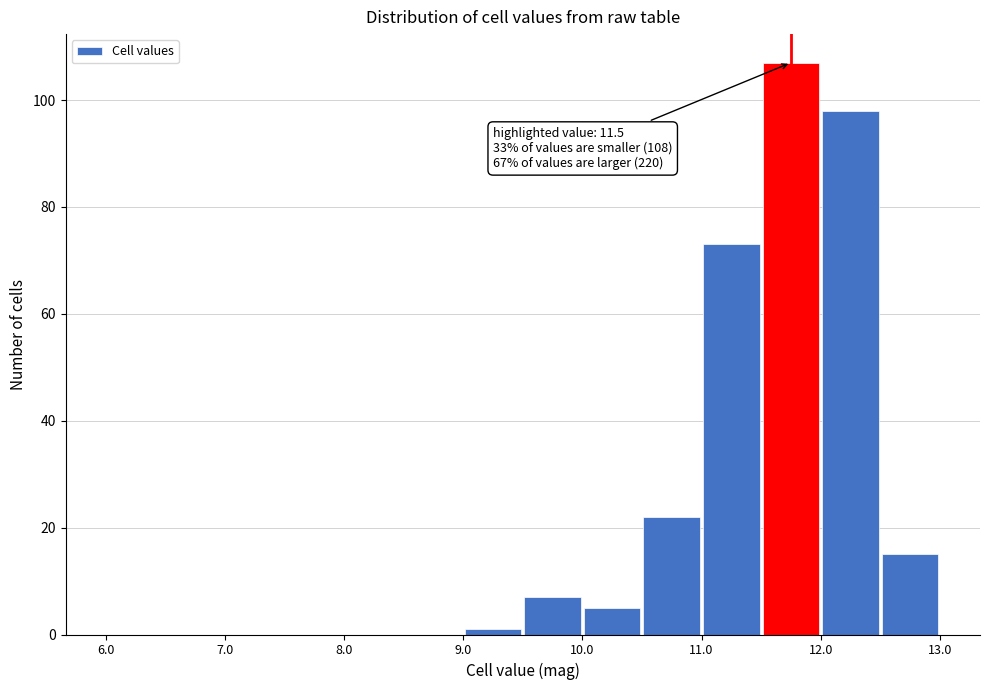

Which range on the x-axis has the tallest bar?

11.5 to 12.0